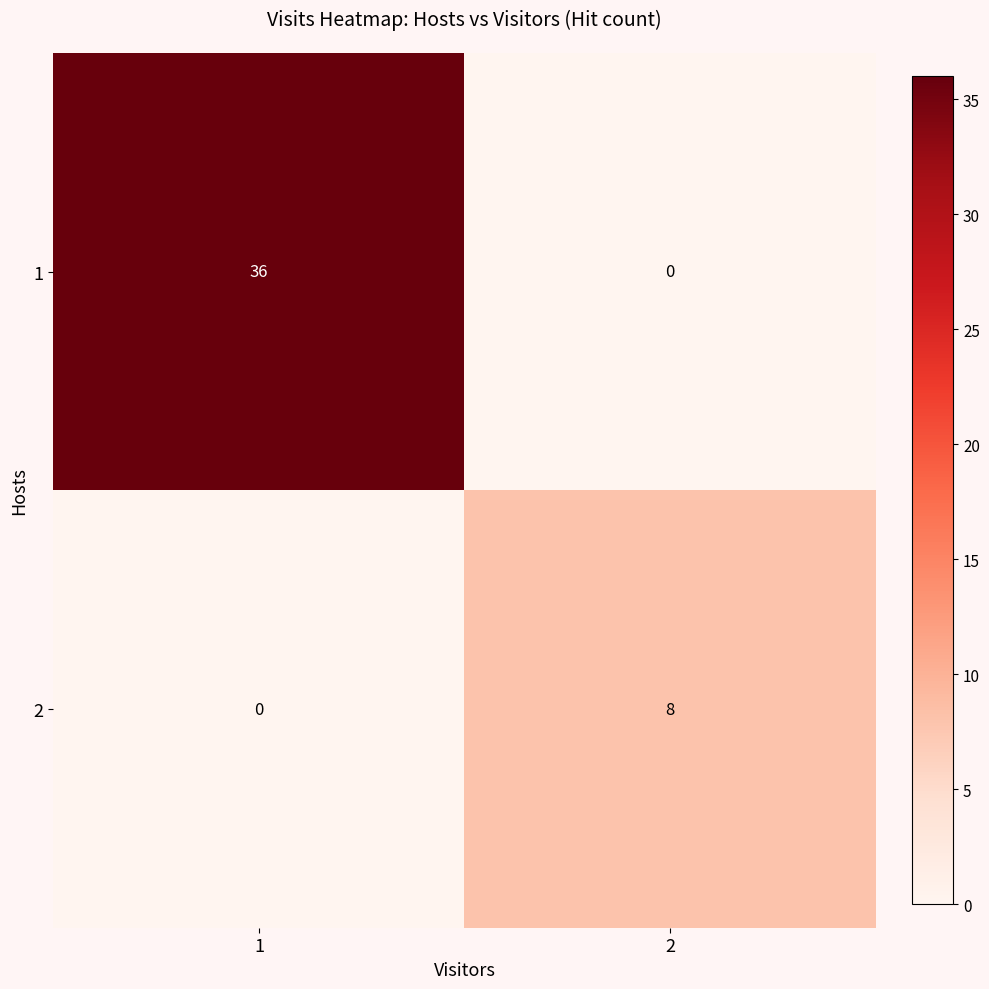

What is the approximate value of 2 at 2?

8